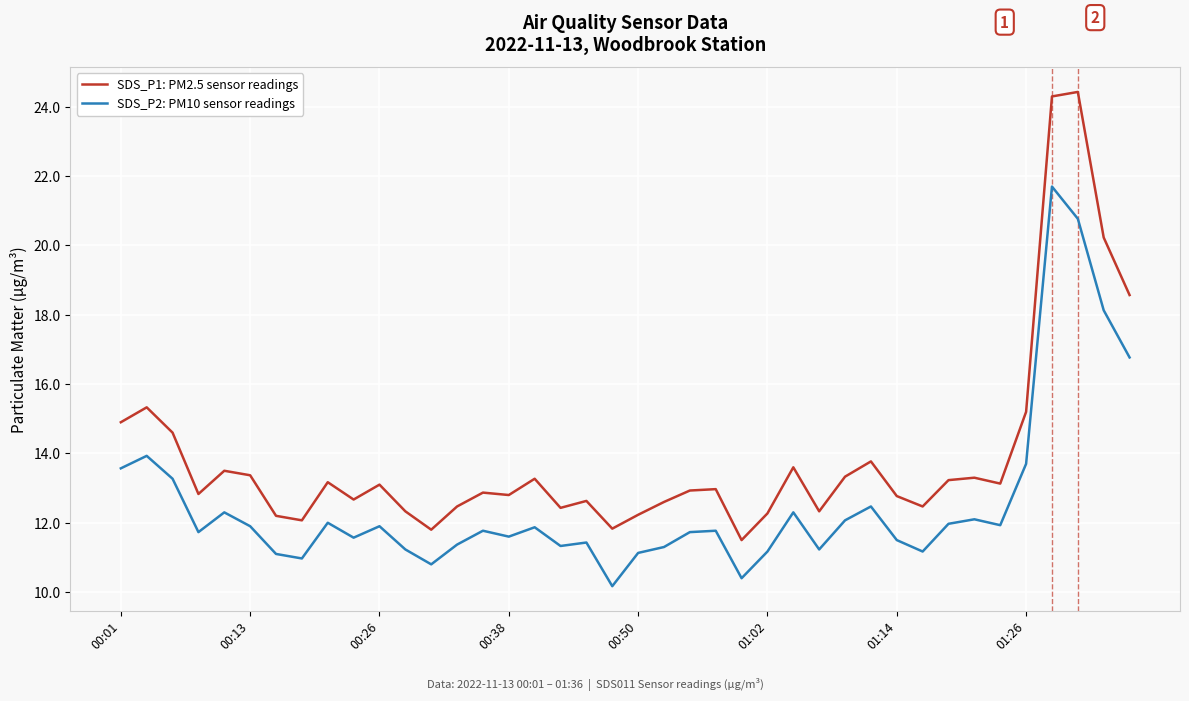

What is the smallest value displayed?

10.2